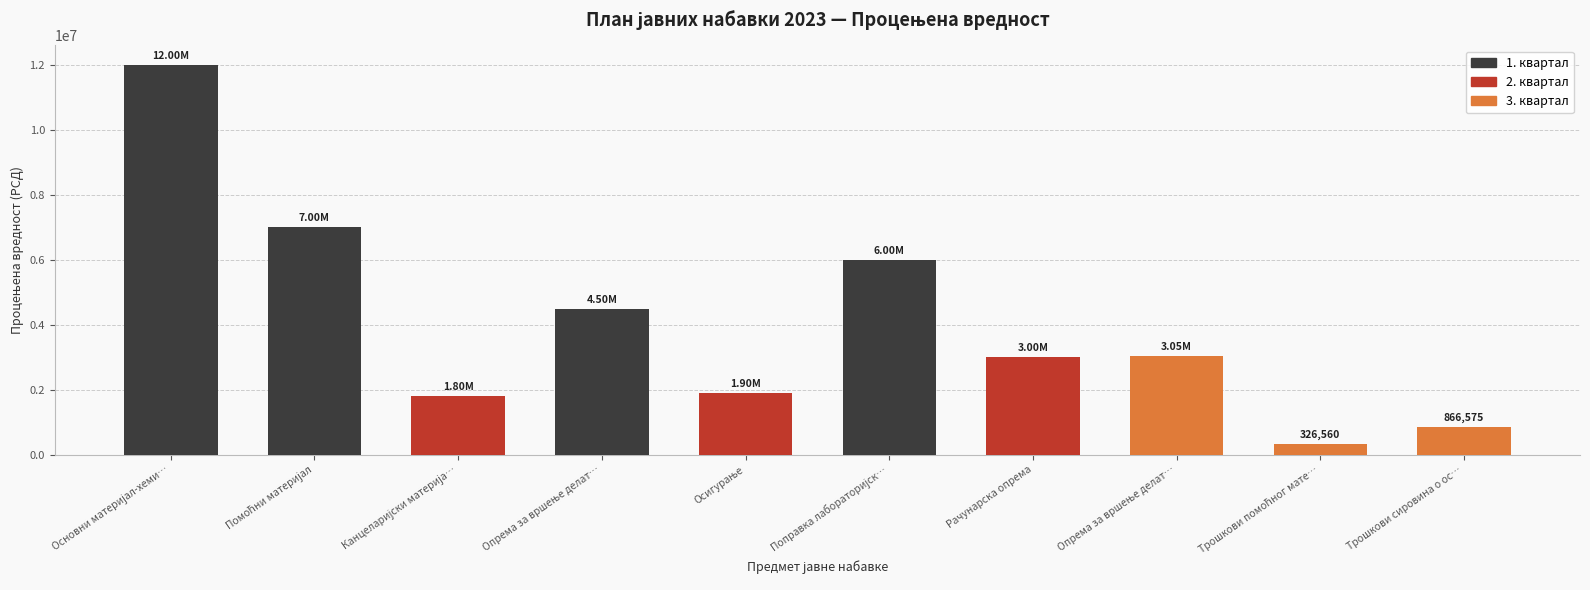

What is the sum of the values at Осигурање and Основни материјал-хеми…?

13900000